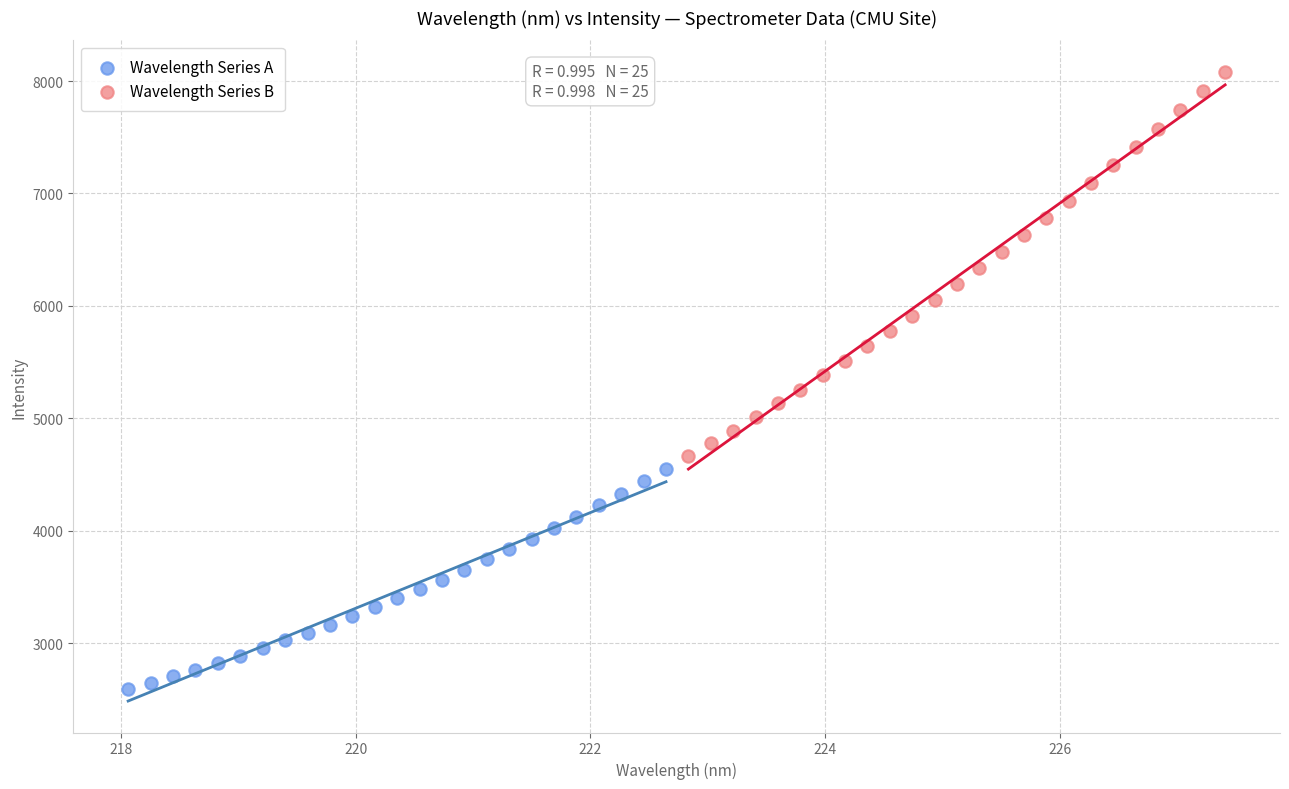

Which series reaches the maximum Y coordinate?

Wavelength Series B